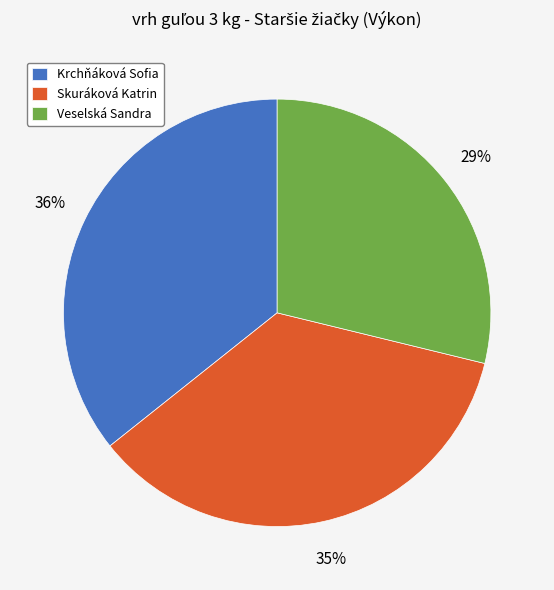

True or false: Krchňáková Sofia accounts for 26% of the total.

False